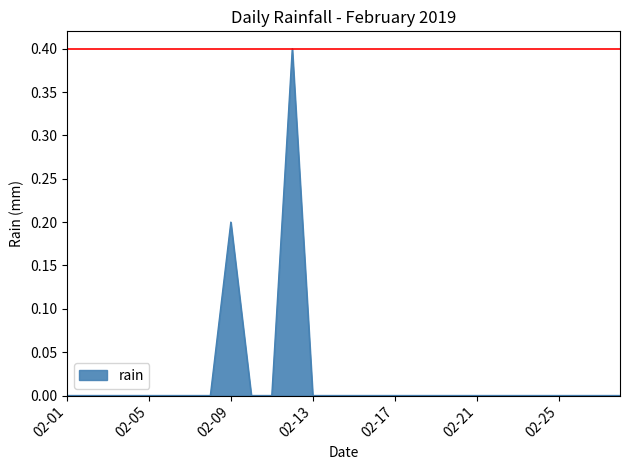

What is the difference between the maximum and minimum values?

0.4